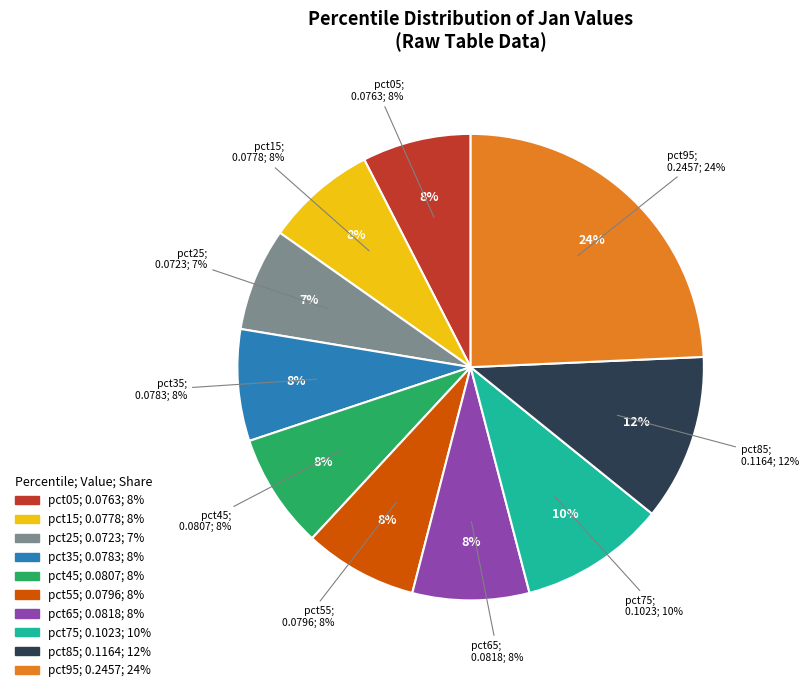

How many slices are in this pie chart?

10